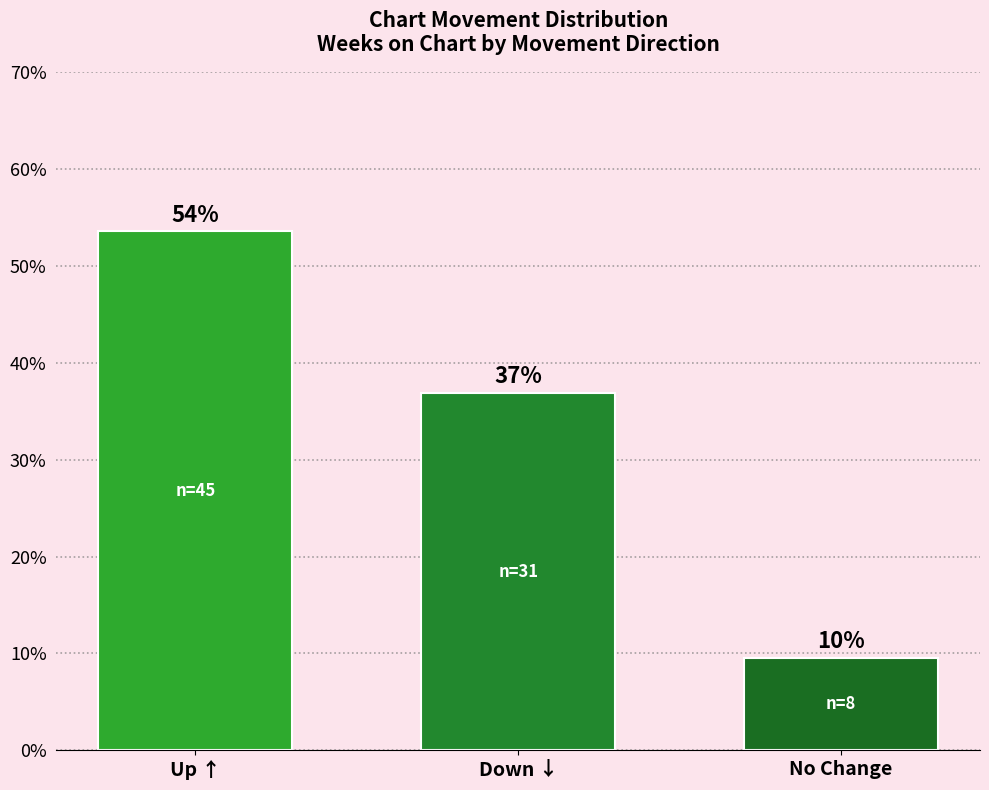

Are the bars horizontal?

No